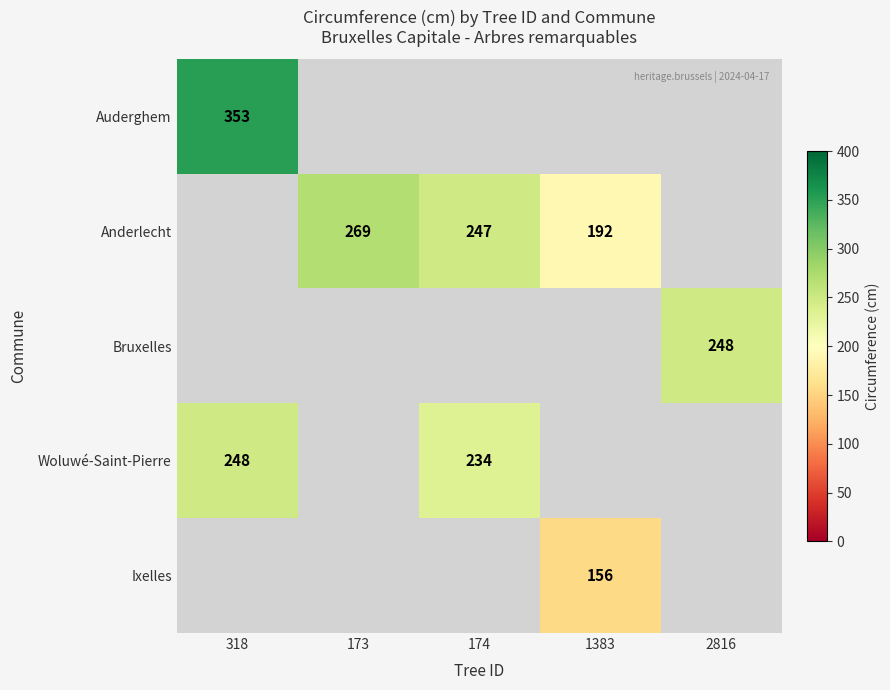

How many data points does each series have?

5